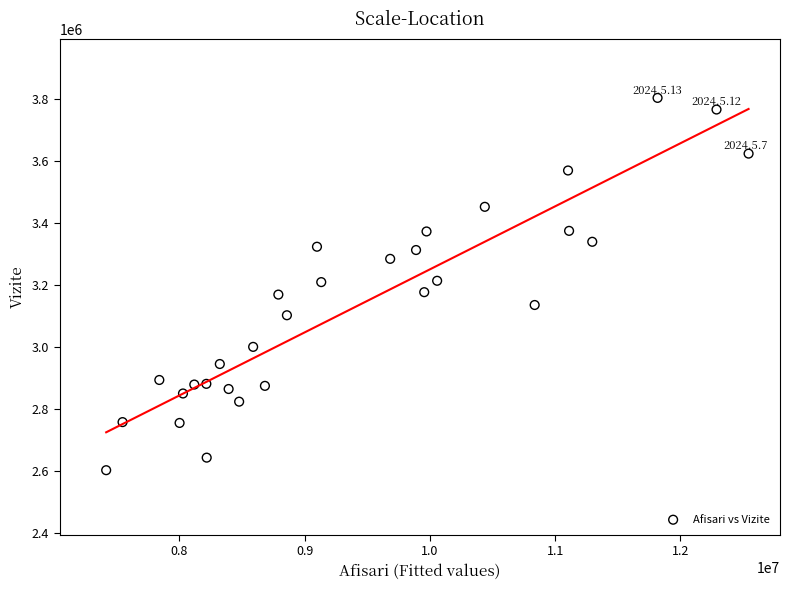

What is the range of X values (max minus min)?

5129506